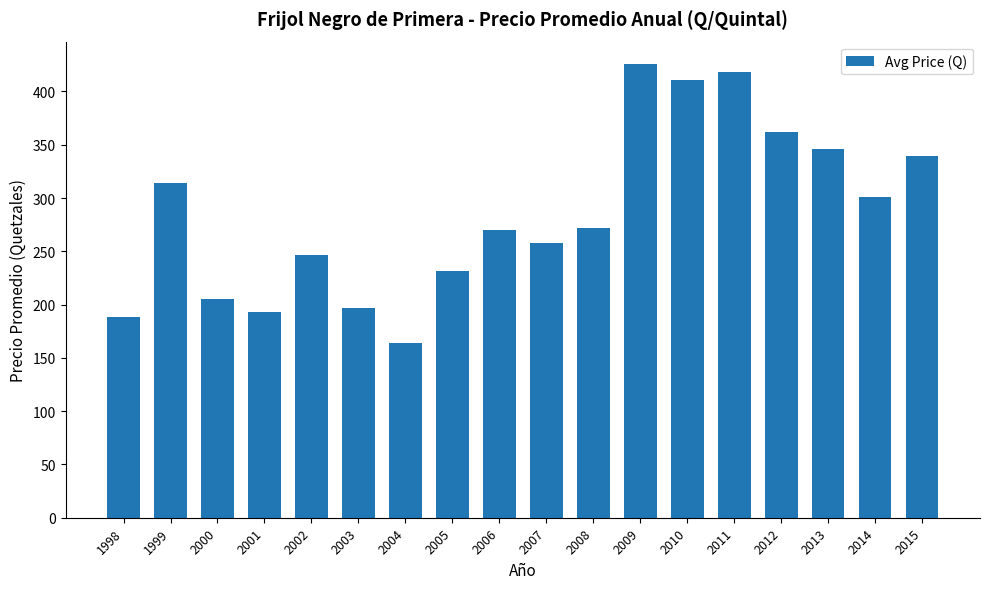

Which label corresponds to the largest value in the chart?

2009